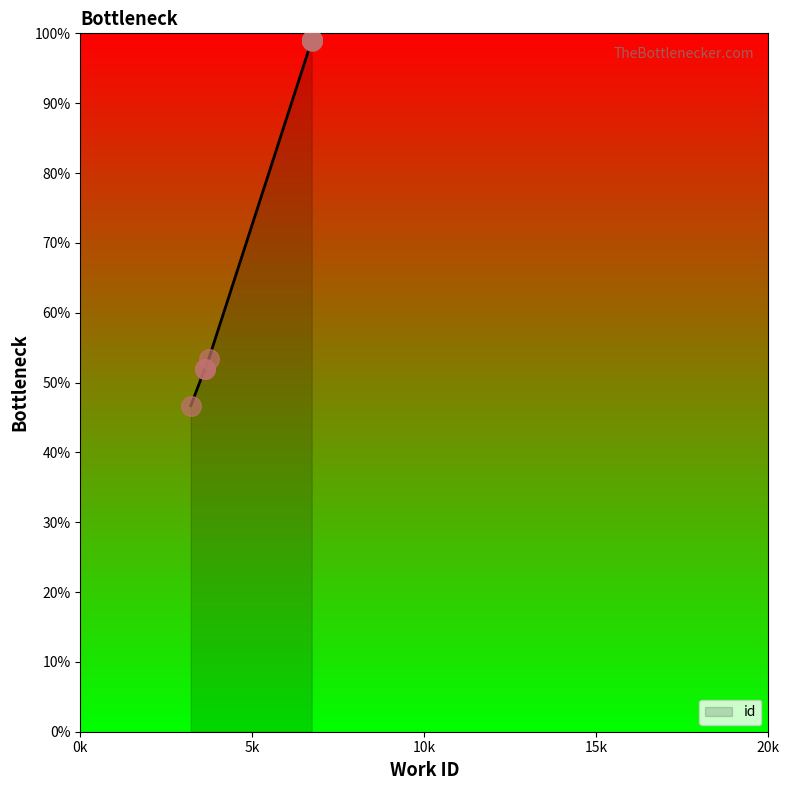

Approximately how many times larger is the value at 6726 compared to 6726?

1.0